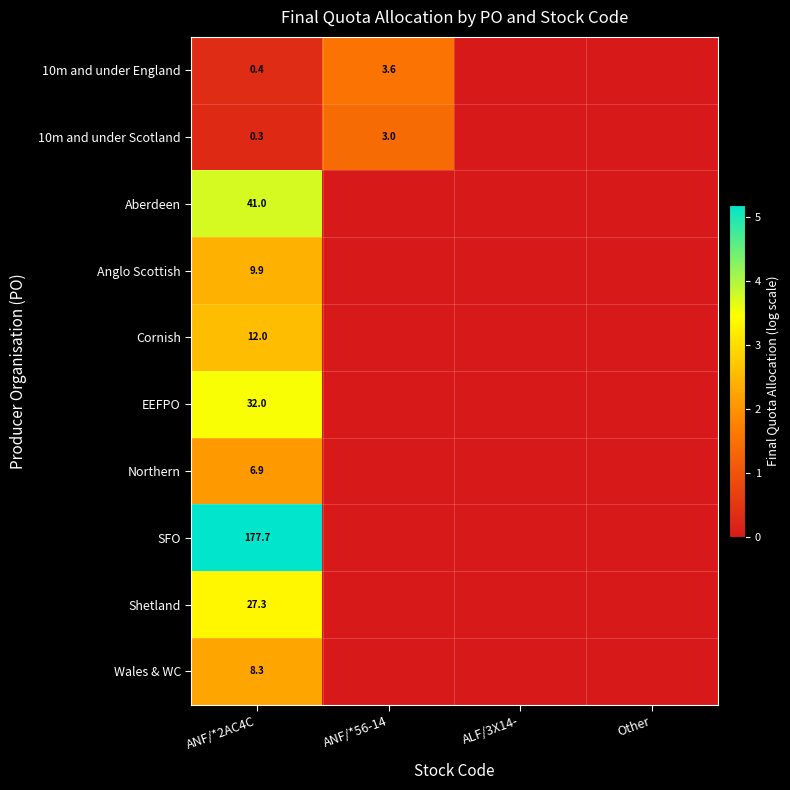

At ANF/*2AC4C, list the series in order from smallest to largest.

10m and under Scotland, 10m and under England, Northern, Wales & WC, Anglo Scottish, Cornish, Shetland, EEFPO, Aberdeen, SFO